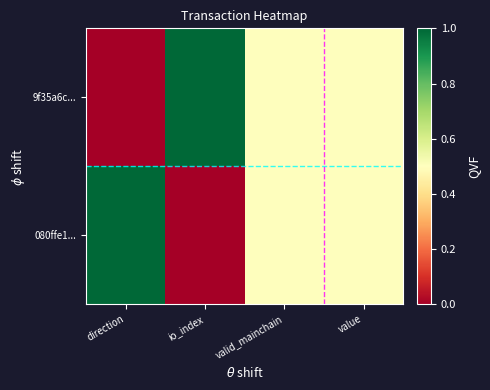

At direction, list the series in order from smallest to largest.

9f35a6c..., 080ffe1...